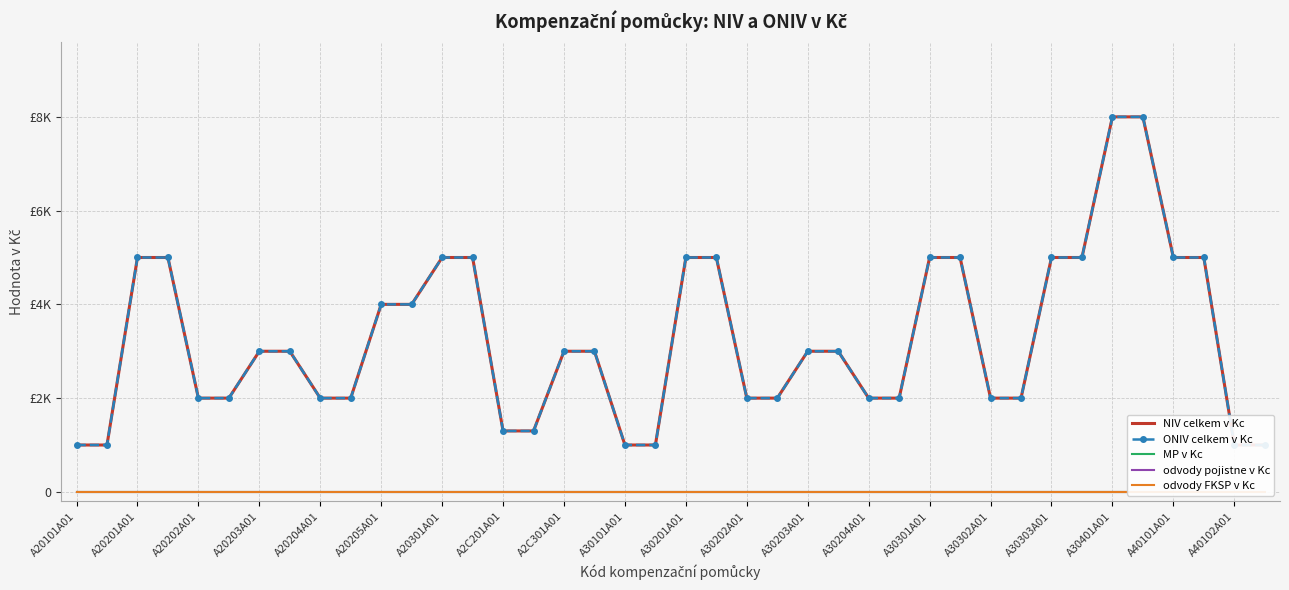

Where is odvody pojistne v Kc nearest to the value 0?

A20101A01